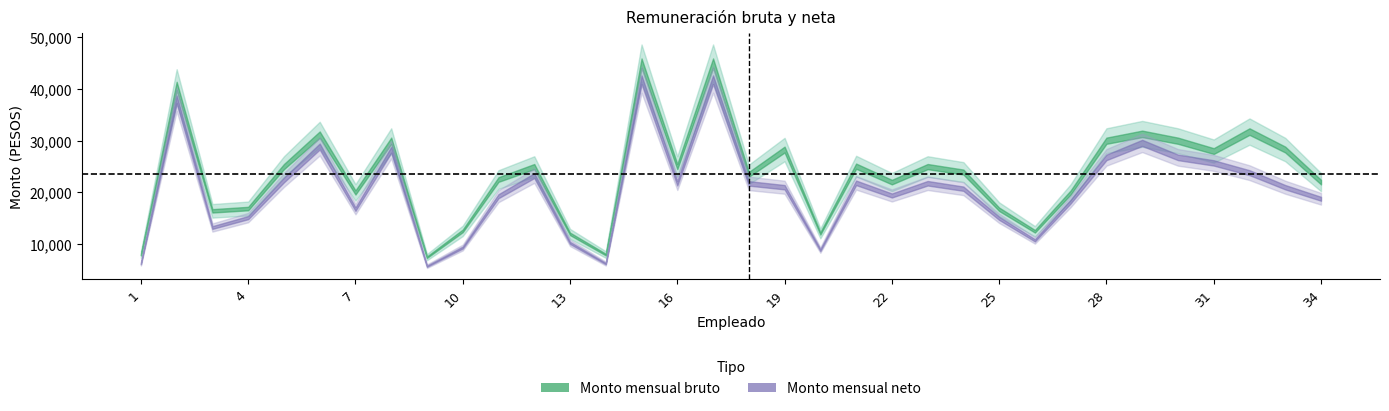

True or false: Monto mensual neto has a value of 23825.6 at 32.

True